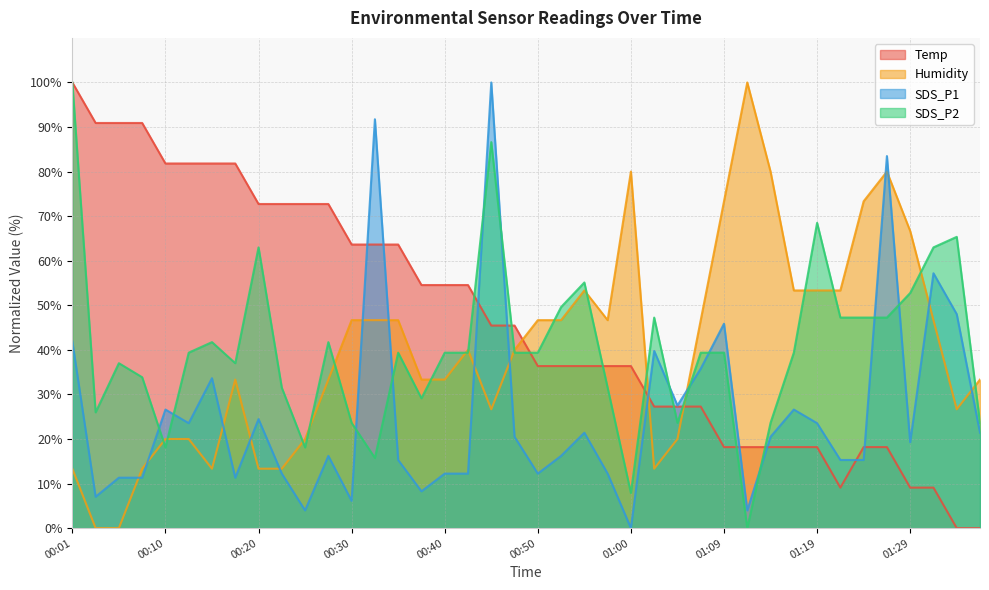

What is the average value of the SDS_P2 series?

40.3